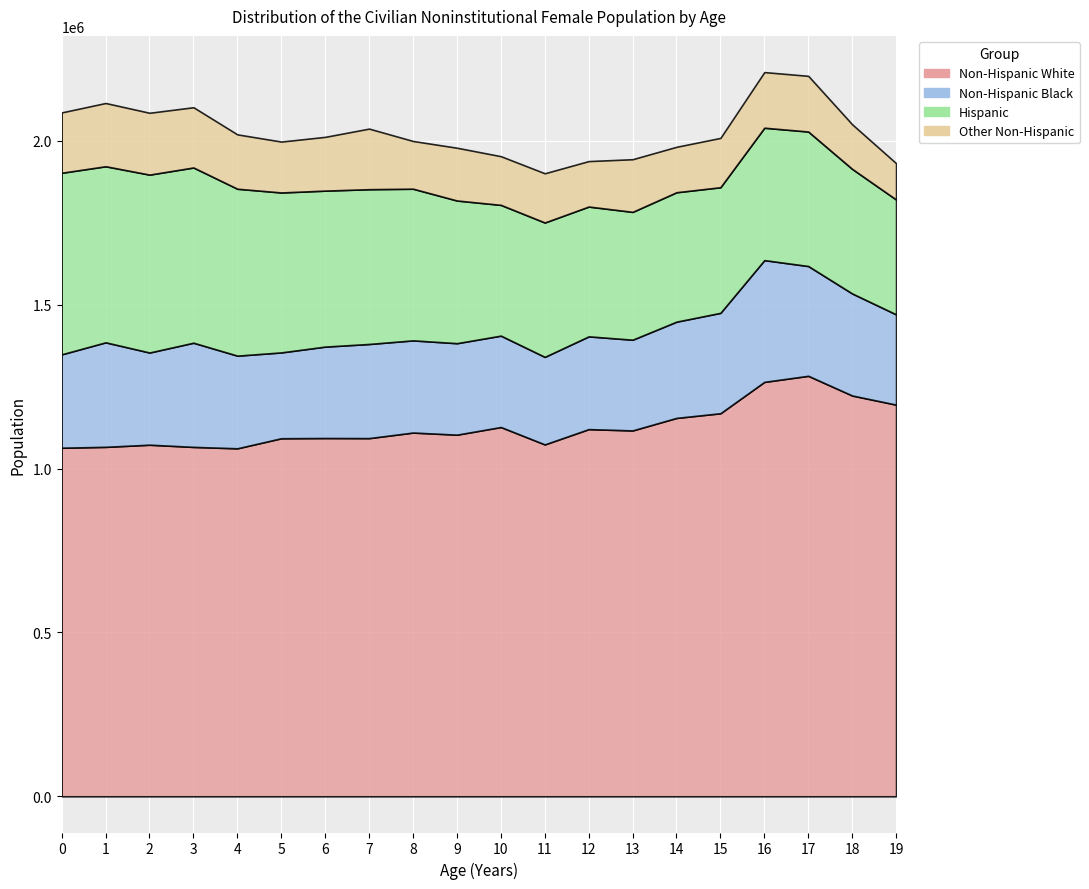

Where is the first local minimum for Hispanic?

1